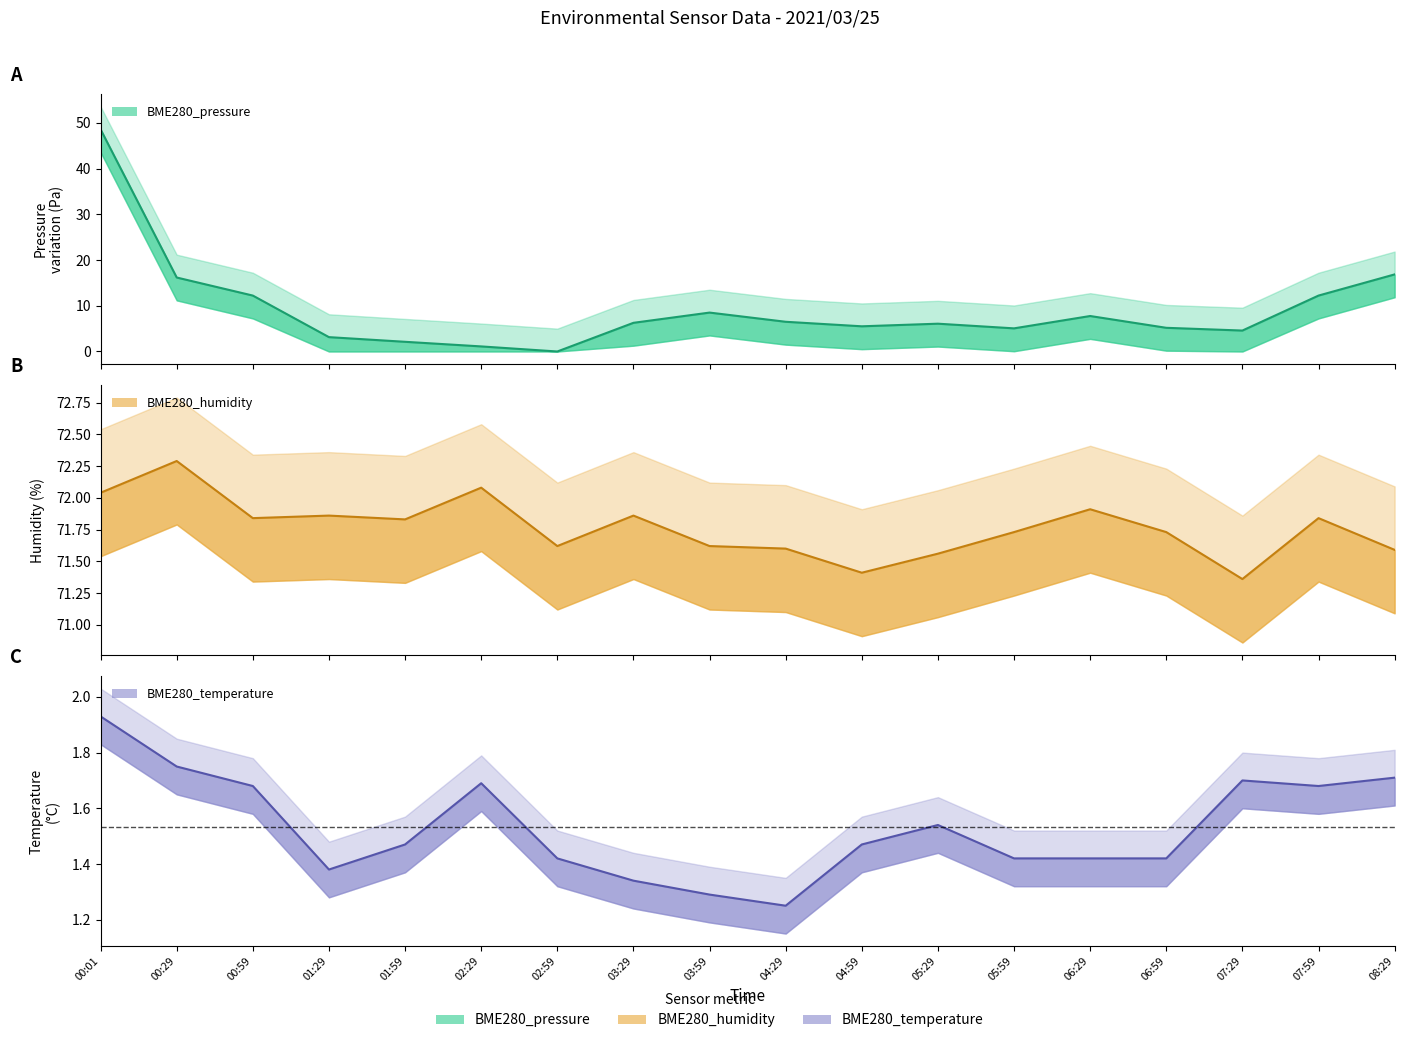

What is the label of the 7th point from the left?

02:59